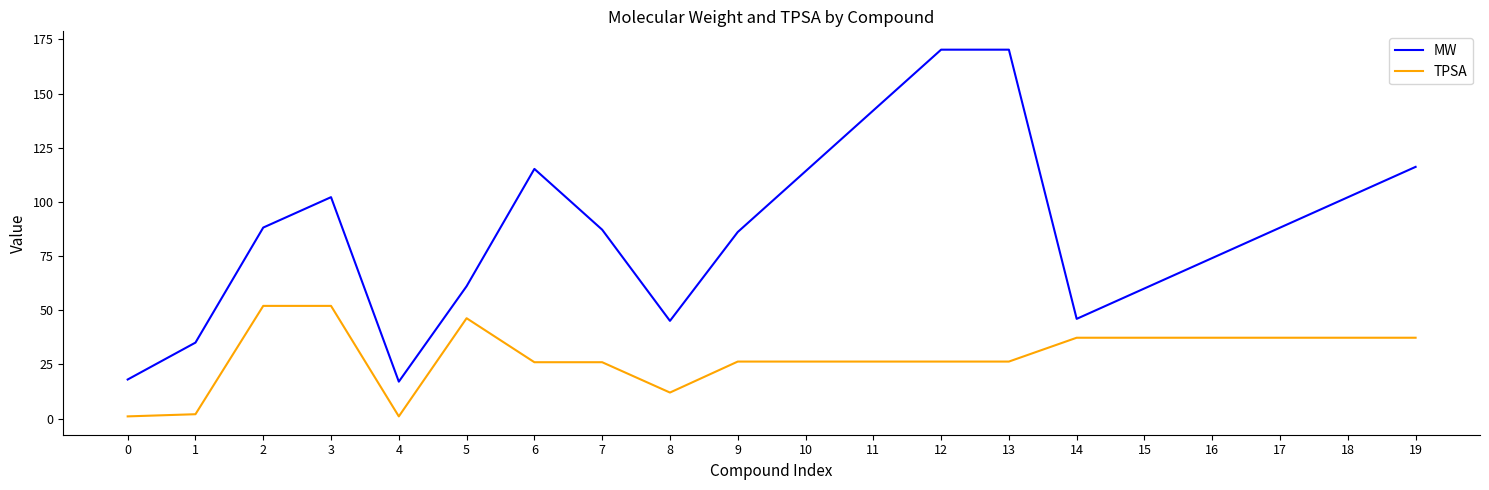

Which series has the largest range (max minus min)?

MW